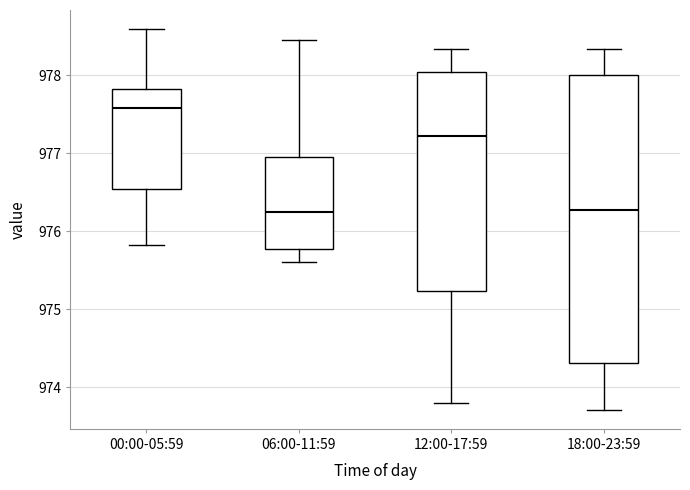

Which box has the highest median line?

00:00-05:59